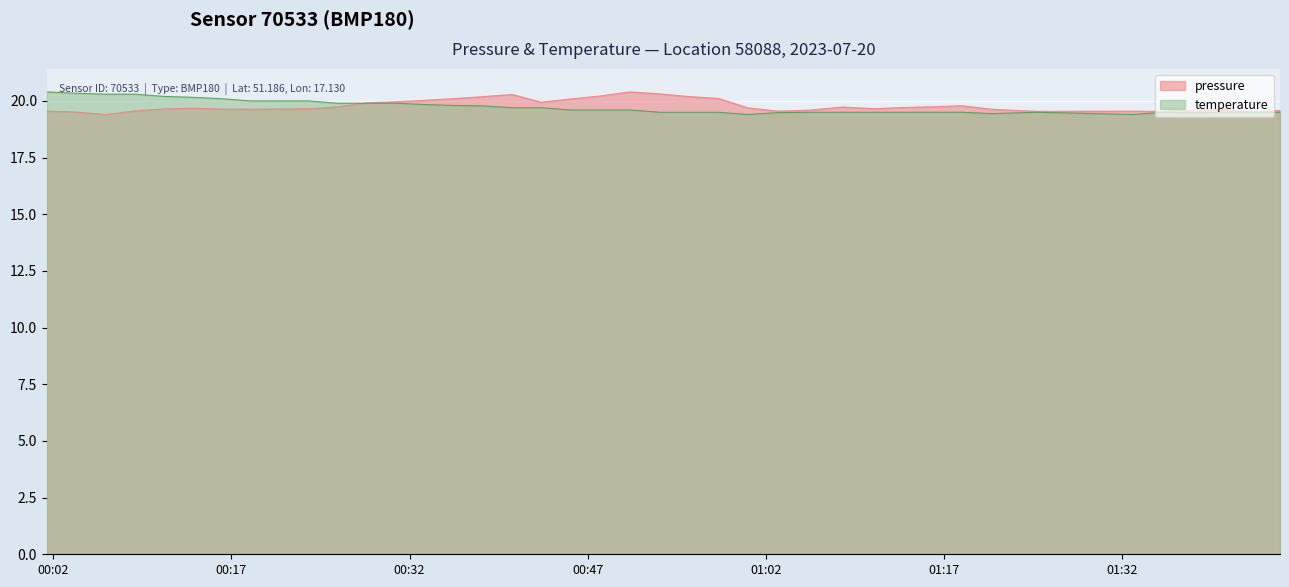

What is the total value across all series at 2023-07-20T00:06:24?

39.7